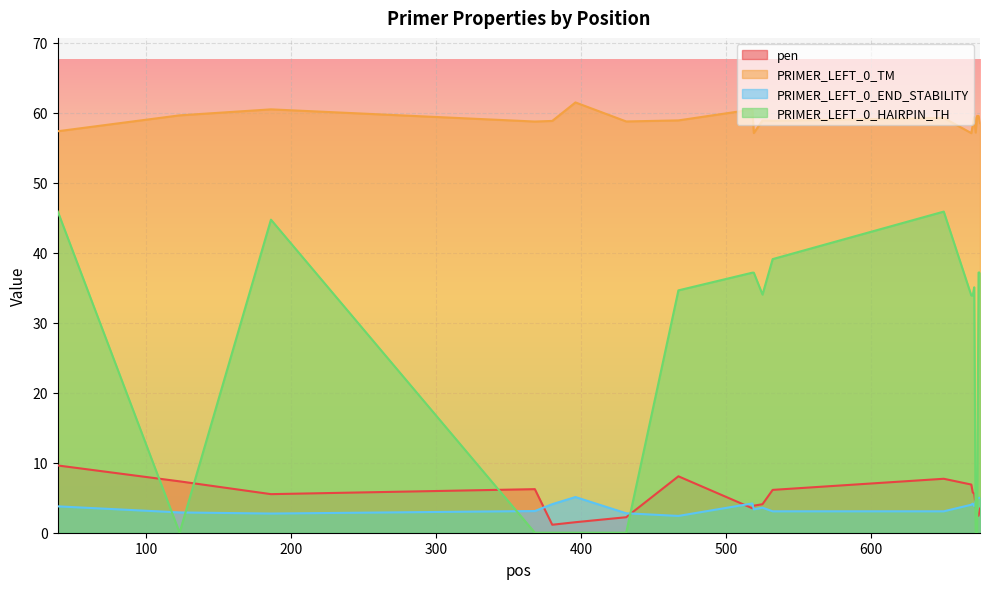

Which series has the largest total across all categories?

PRIMER_LEFT_0_TM